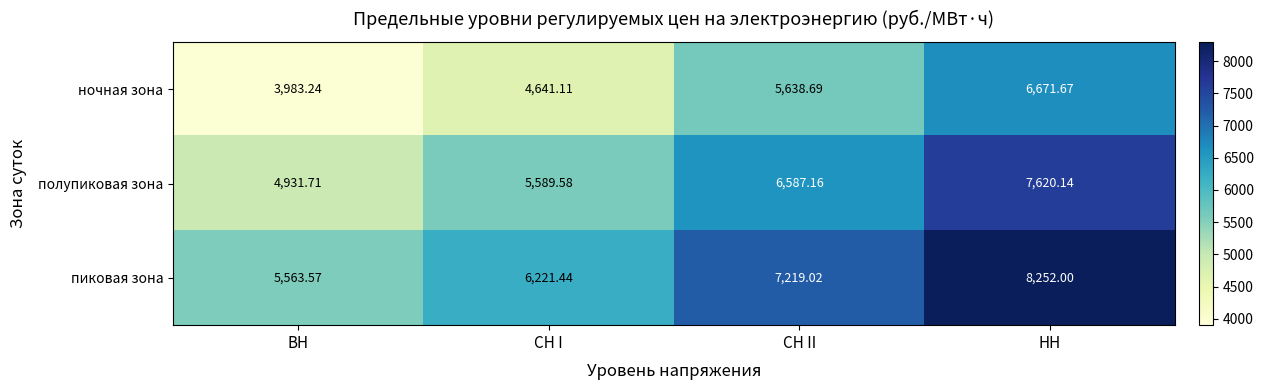

What is the spread (max minus min) of values at НН?

1580.3